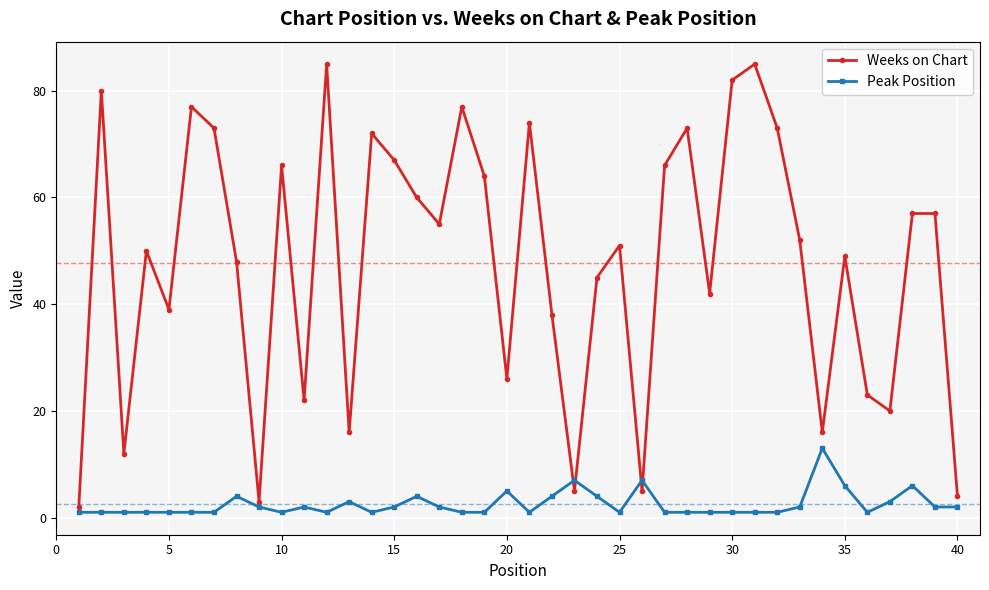

What is the difference between the maximum and second lowest values in the Weeks on Chart series?

82